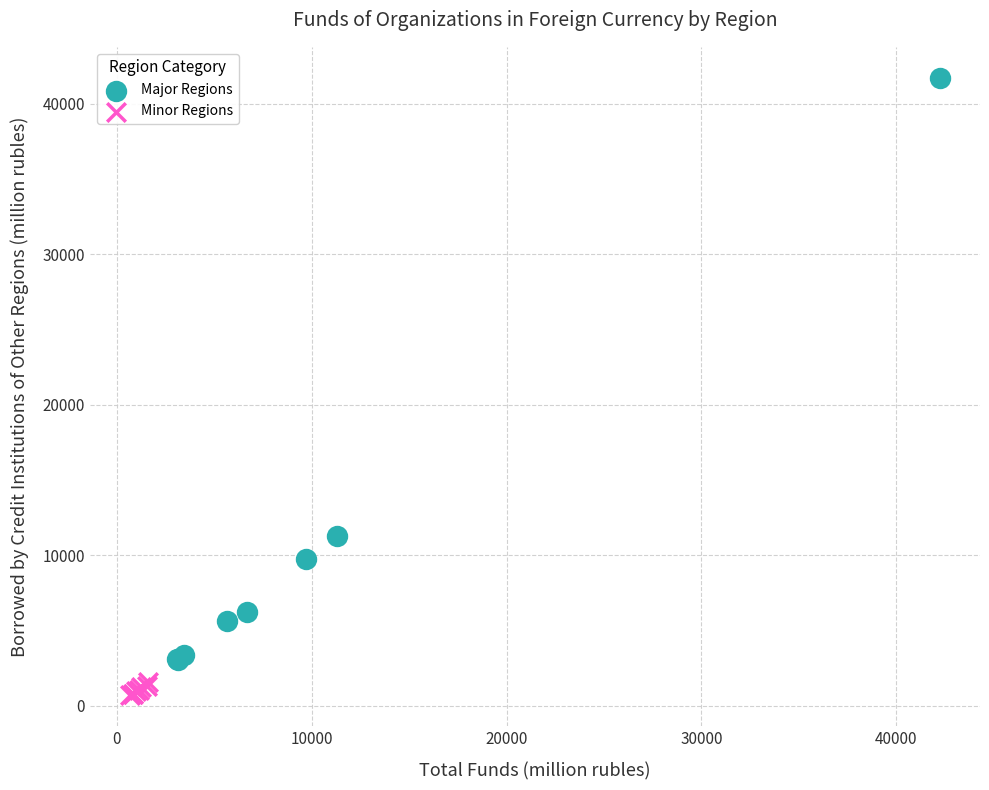

Which series contains the highest Y value?

Major Regions